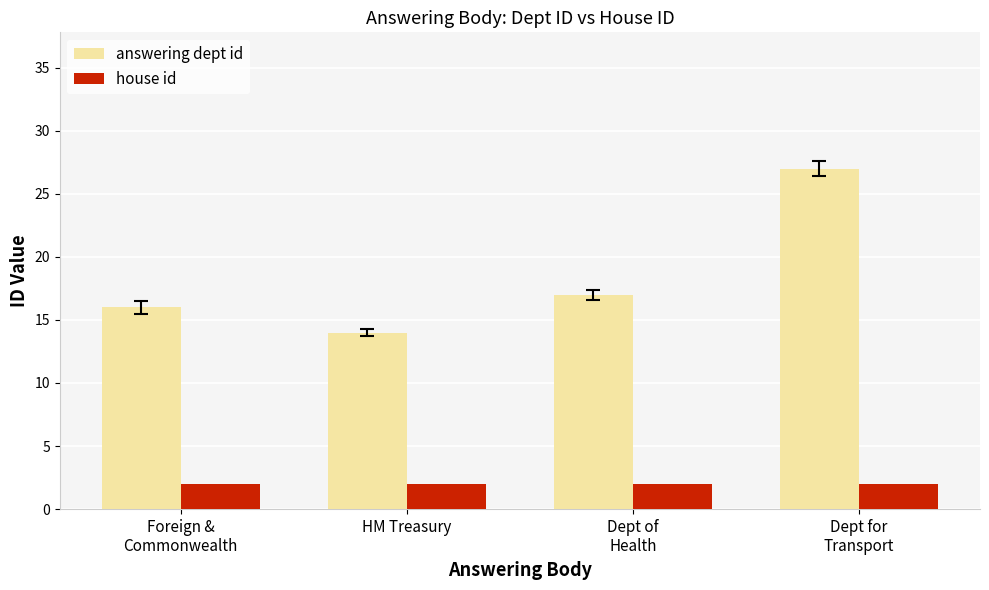

What are all the series names shown in the legend?

answering dept id, house id